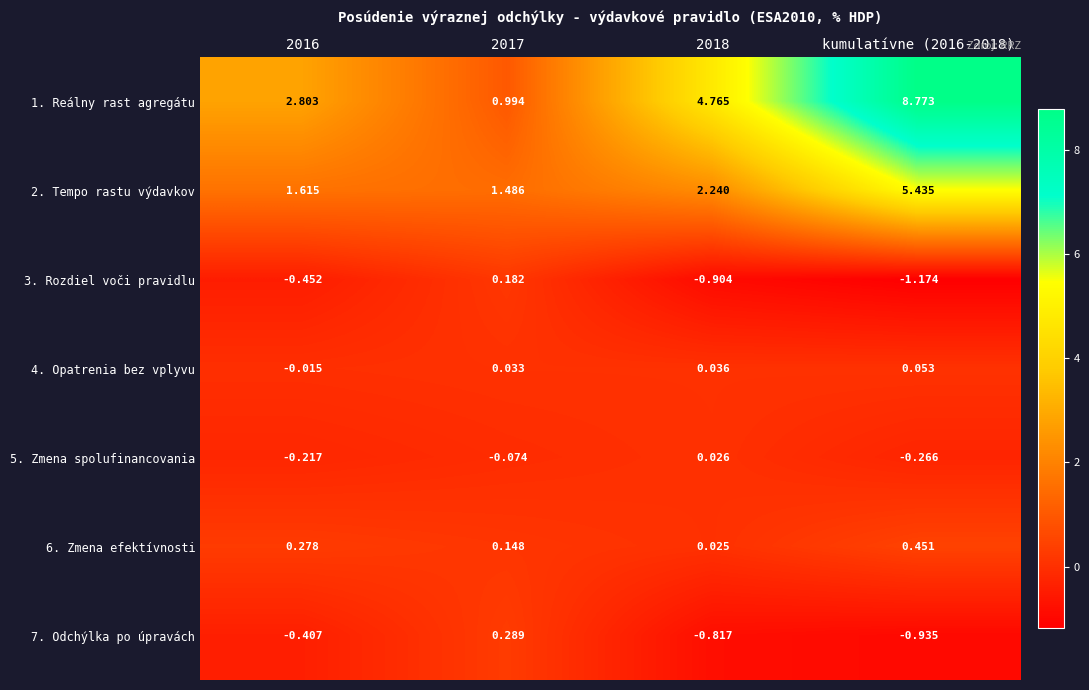

Reading left to right, transcribe all the data shown in this chart.

1. Reálny rast agregátu: 2016=2.8	2017=1.0	2018=4.8	kumulatívne (2016-2018)=8.8
2. Tempo rastu výdavkov: 2016=1.6	2017=1.5	2018=2.2	kumulatívne (2016-2018)=5.4
3. Rozdiel voči pravidlu: 2016=-0.5	2017=0.2	2018=-0.9	kumulatívne (2016-2018)=-1.2
4. Opatrenia bez vplyvu: 2016=-0.0	2017=0.0	2018=0.0	kumulatívne (2016-2018)=0.1
5. Zmena spolufinancovania: 2016=-0.2	2017=-0.1	2018=0.0	kumulatívne (2016-2018)=-0.3
6. Zmena efektívnosti: 2016=0.3	2017=0.1	2018=0.0	kumulatívne (2016-2018)=0.5
7. Odchýlka po úpravách: 2016=-0.4	2017=0.3	2018=-0.8	kumulatívne (2016-2018)=-0.9